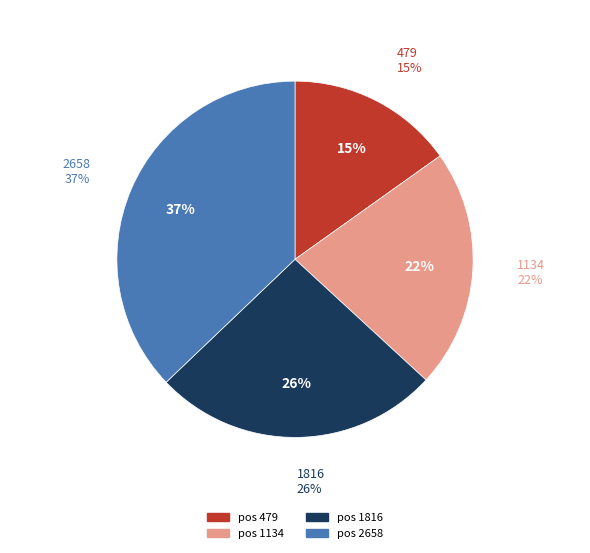

To the nearest percent, what is the difference between the 2658 and 1816 slice percentages?

11%